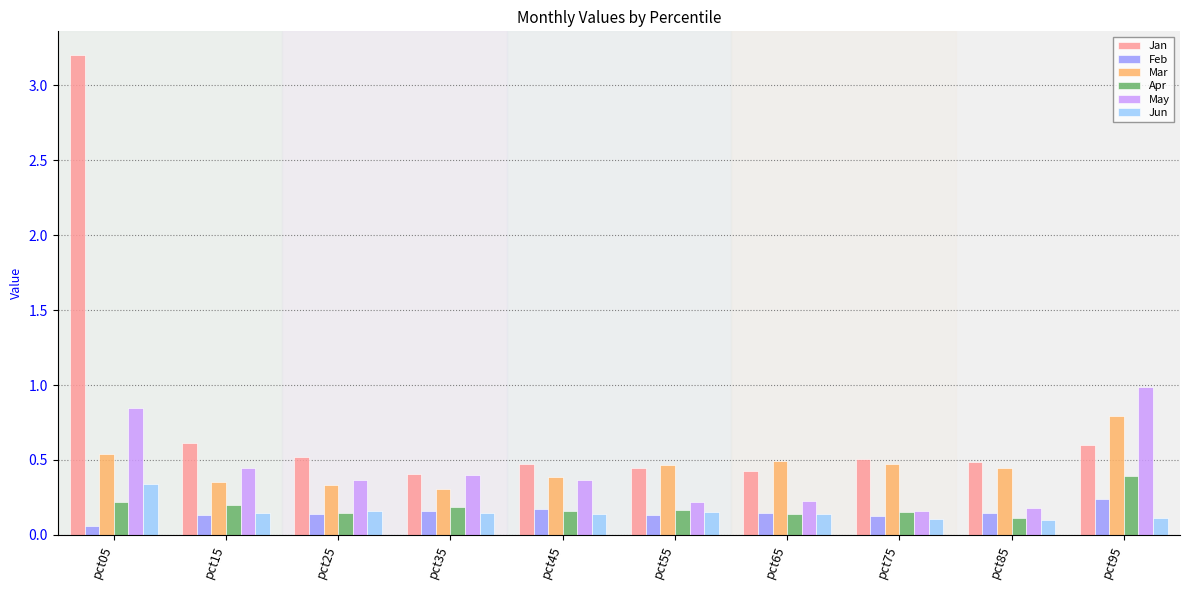

The Jan series shows 0.4 at pct55. True or false?

True